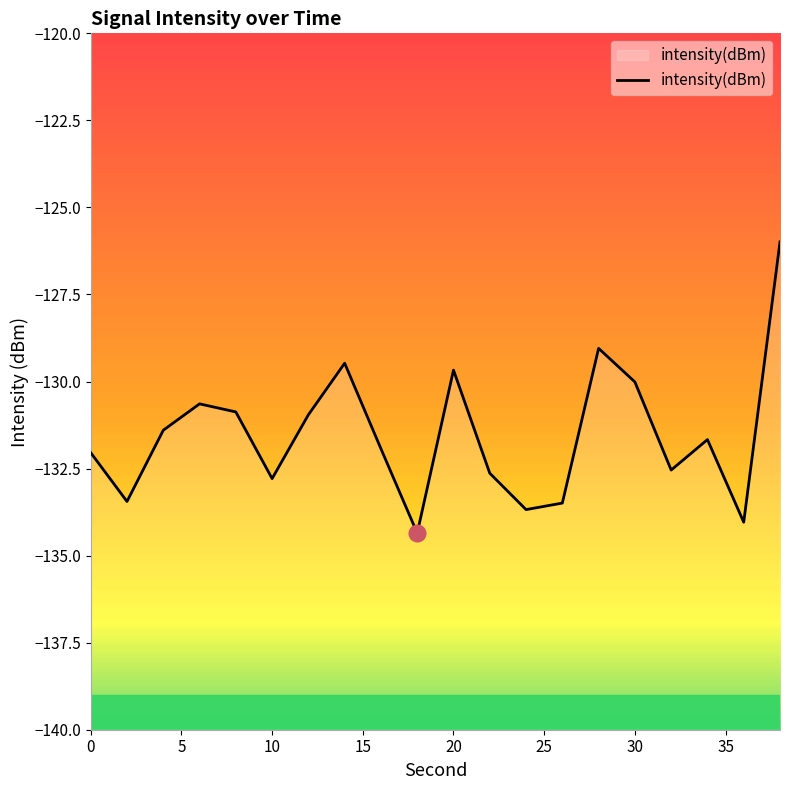

The value at 0 is -132.0. True or false?

True